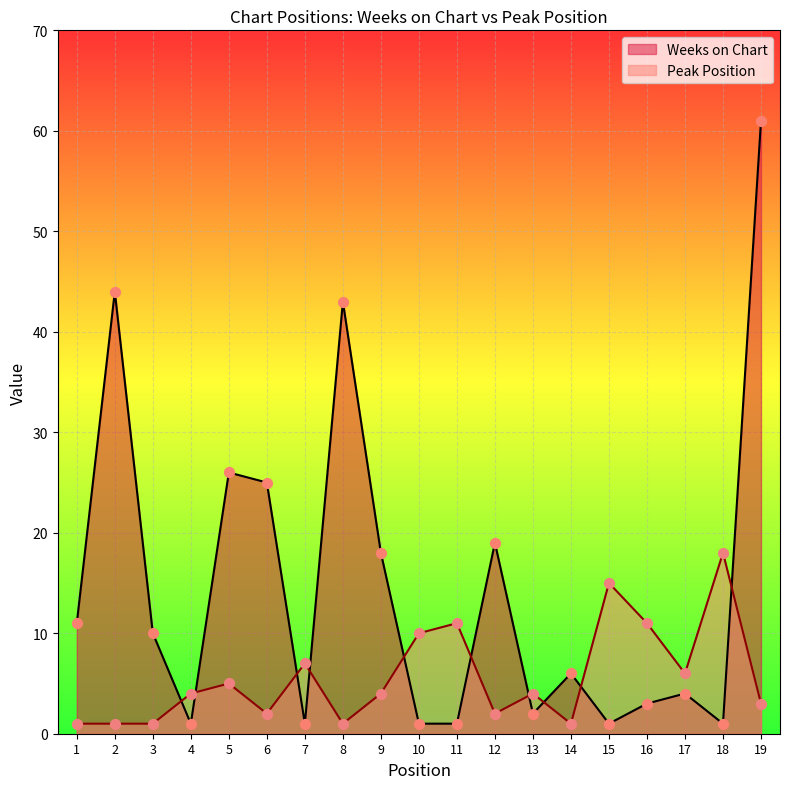

At which category is the sum across all series the highest?

19